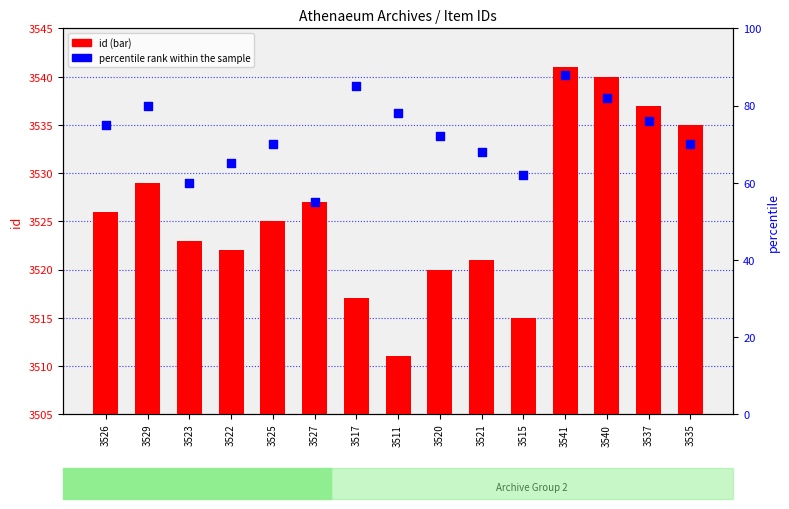

What is the total value across all series at 3541?

3629